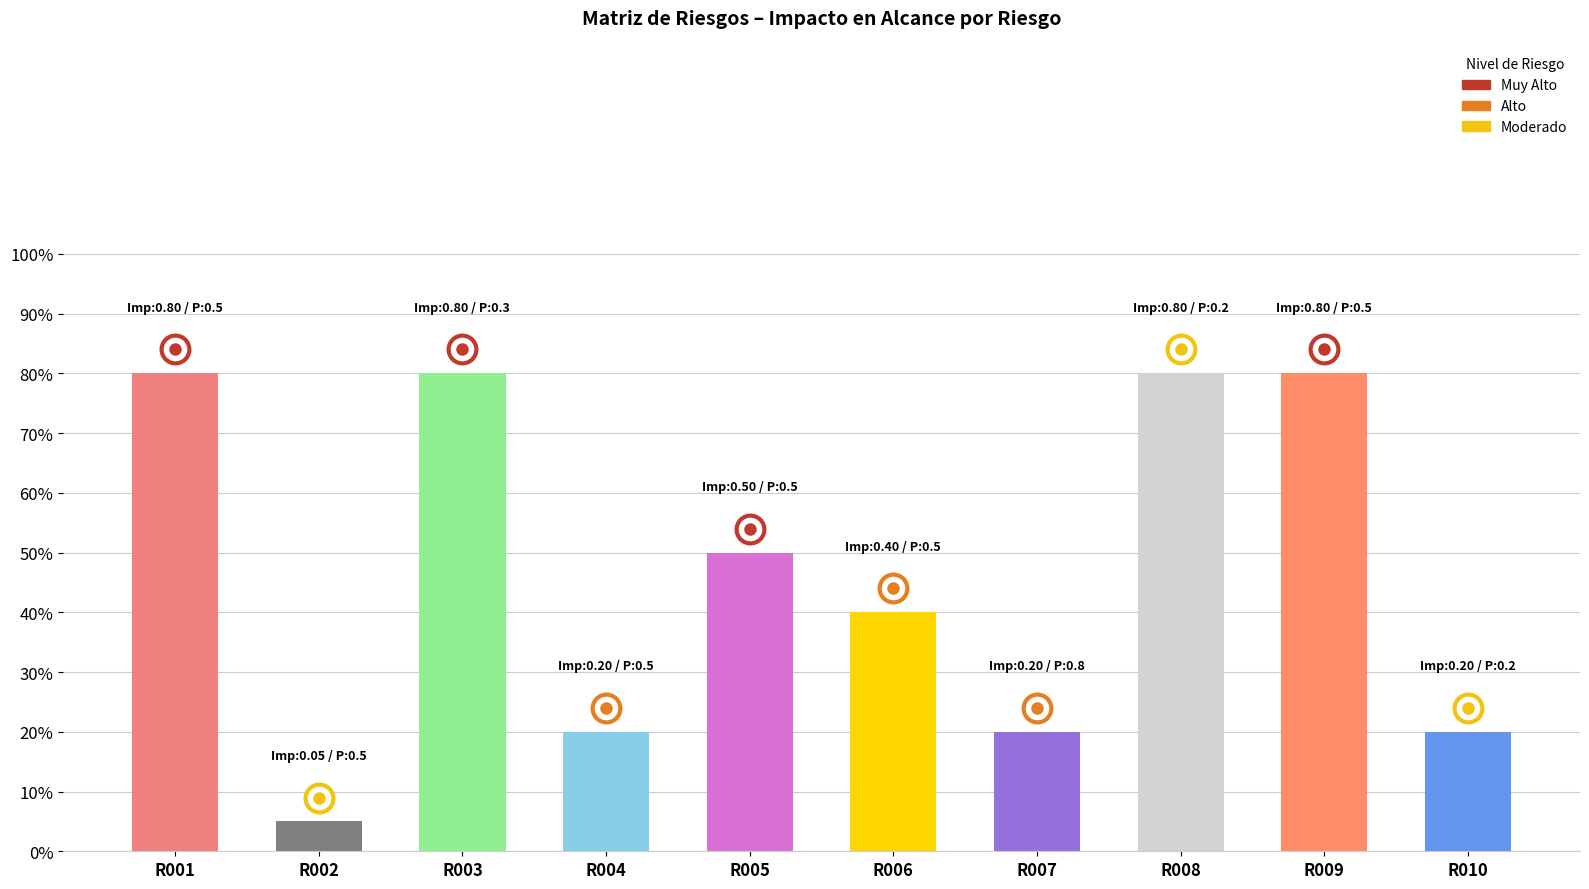

Between R009 and R006, which is larger?

R009